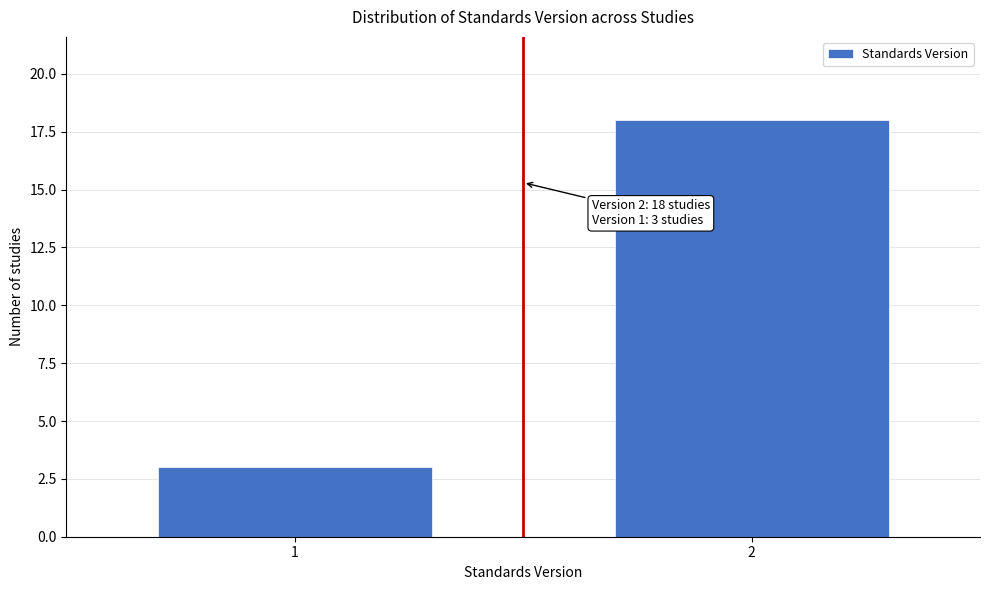

Reading left to right, extract all data points from this chart.

1=3	2=18